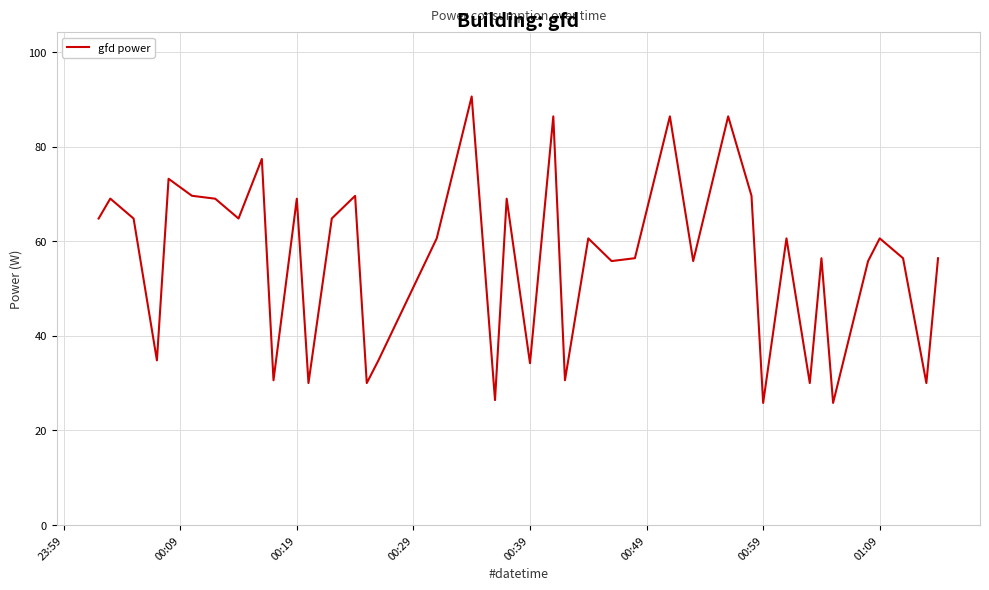

What is the difference between the maximum and minimum values?

64.8